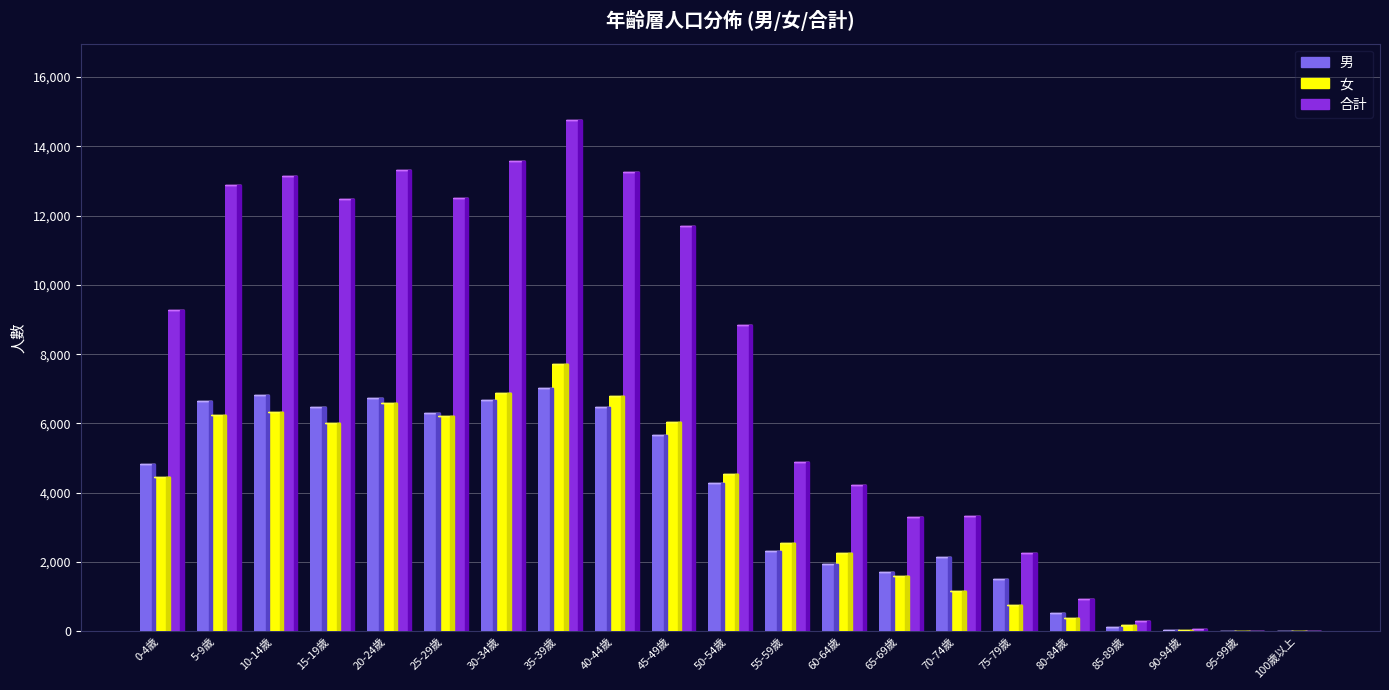

At which category is the sum across all series the highest?

35-39歲